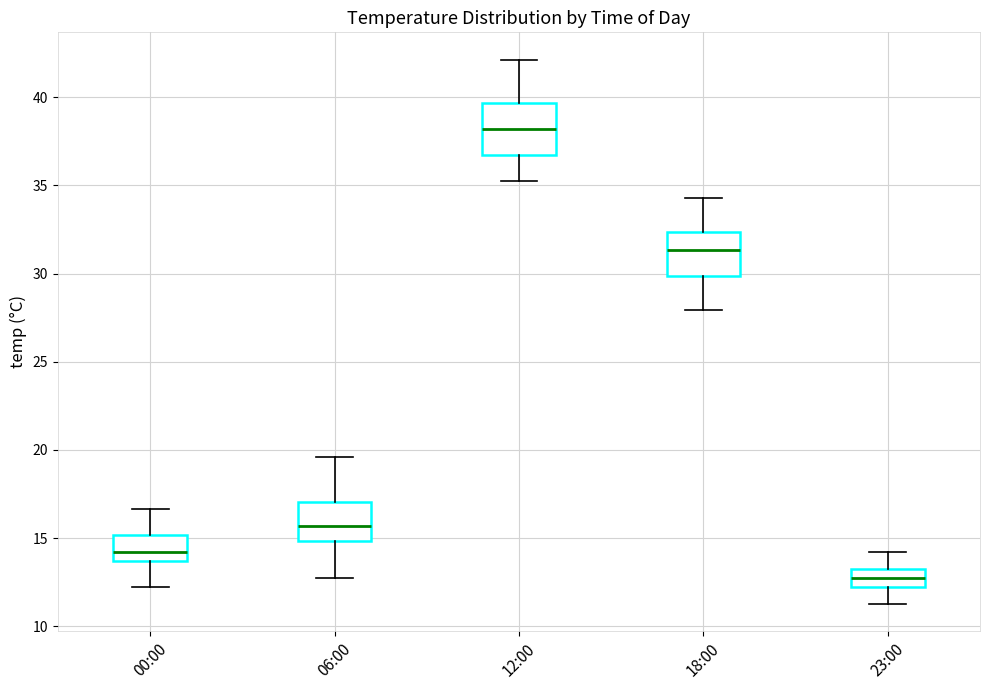

Which box's median line is the highest?

12:00